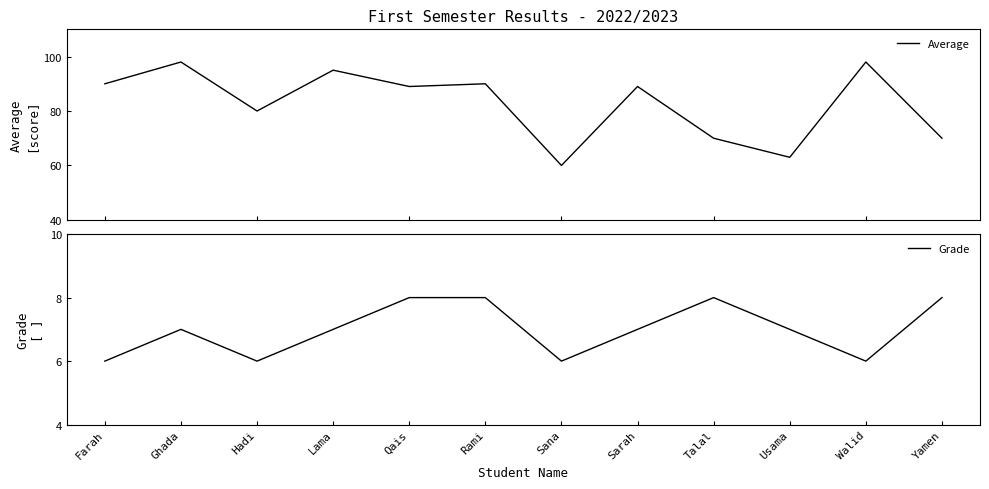

What is the label of the 9th point from the left?

Talal